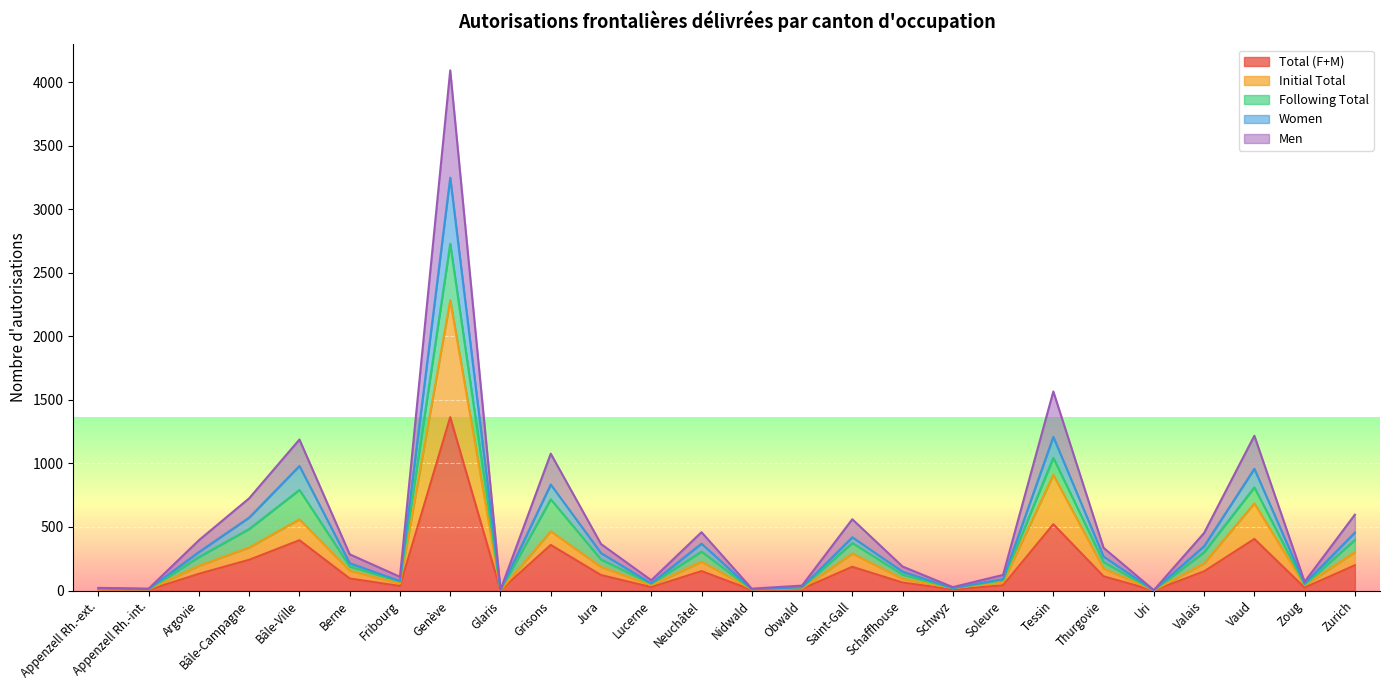

What is the highest value of the Total (F+M) series?

1364